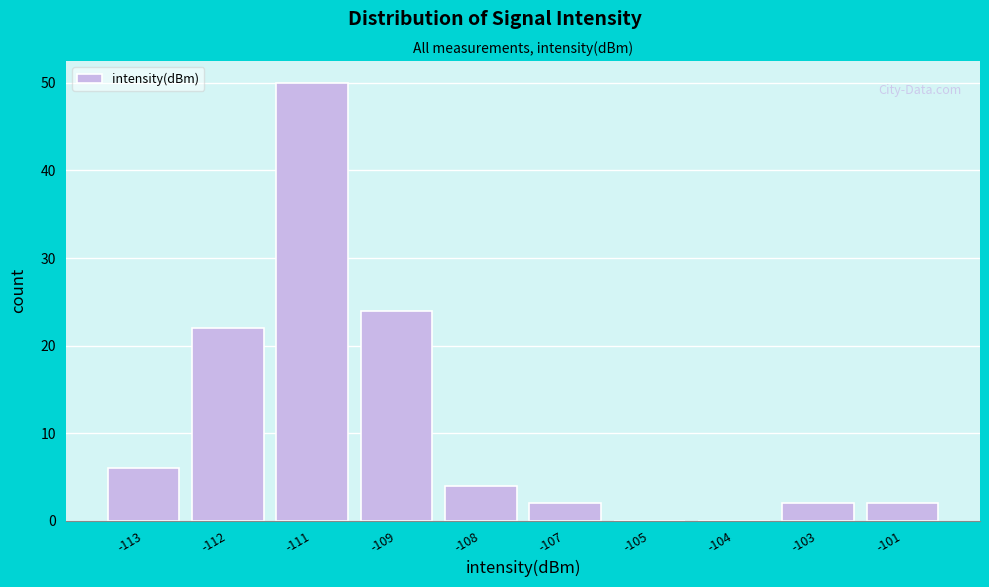

Reading left to right, extract all data points from this chart.

-113=6	-112=22	-111=50	-109=24	-108=4	-107=2	-105=0	-104=0	-103=2	-101=2